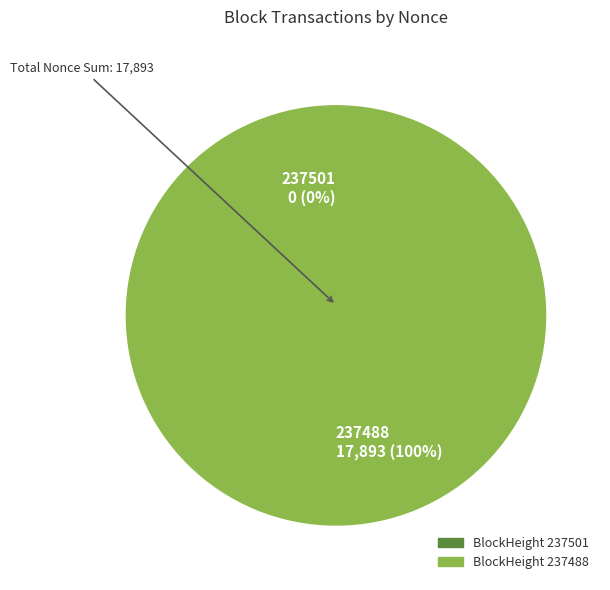

The 237488 slice represents 100% of the pie. True or false?

True